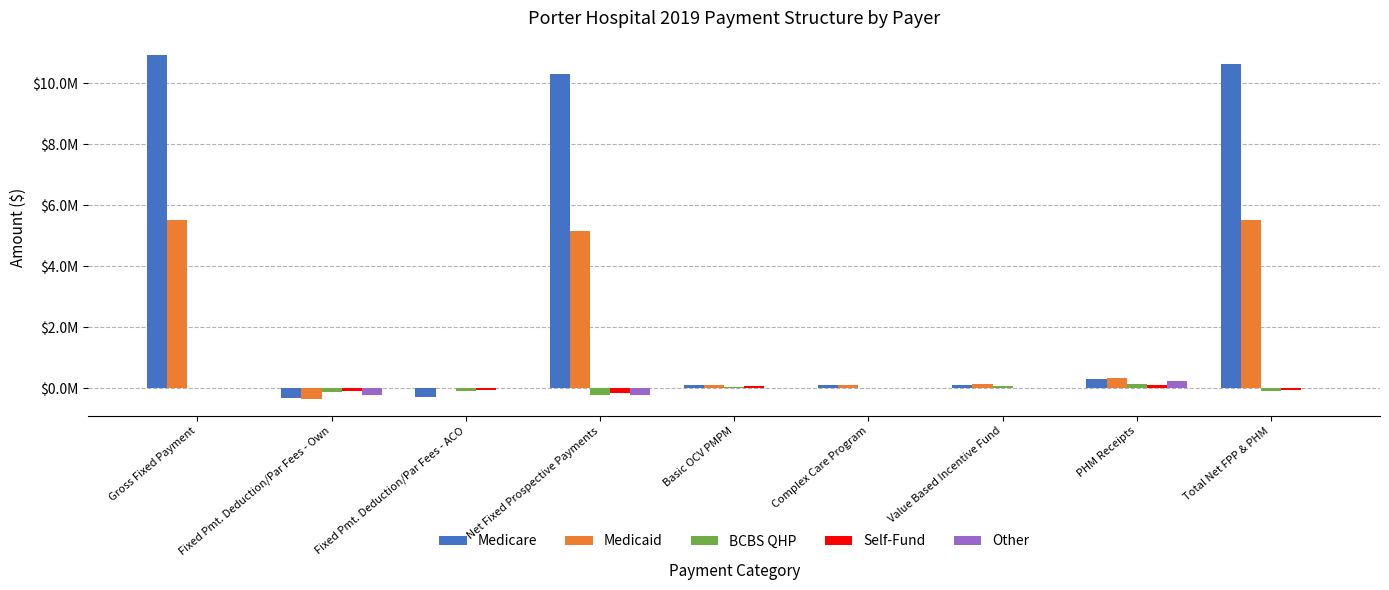

The BCBS QHP series shows 76858.8 at Value Based Incentive Fund. True or false?

True